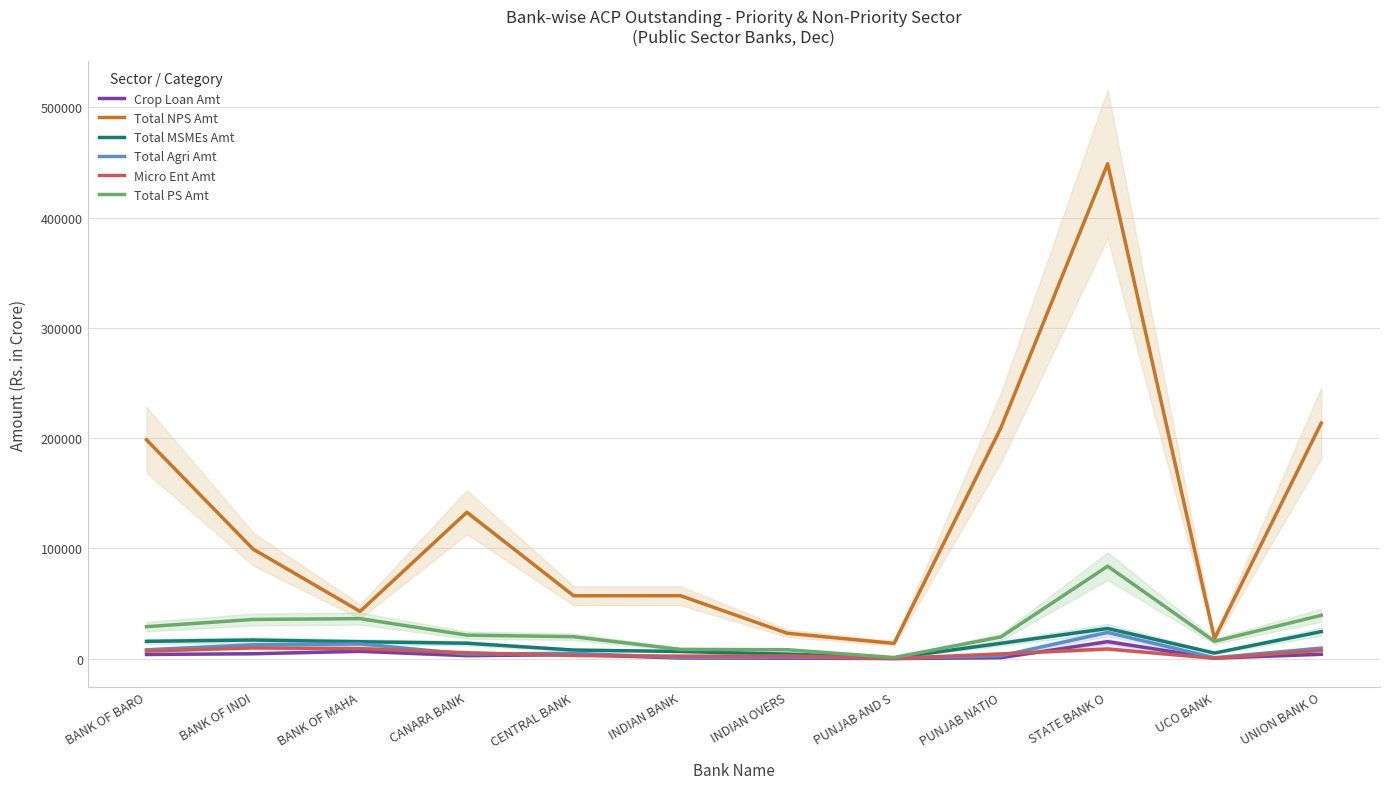

What is the greatest value displayed?

448842.8